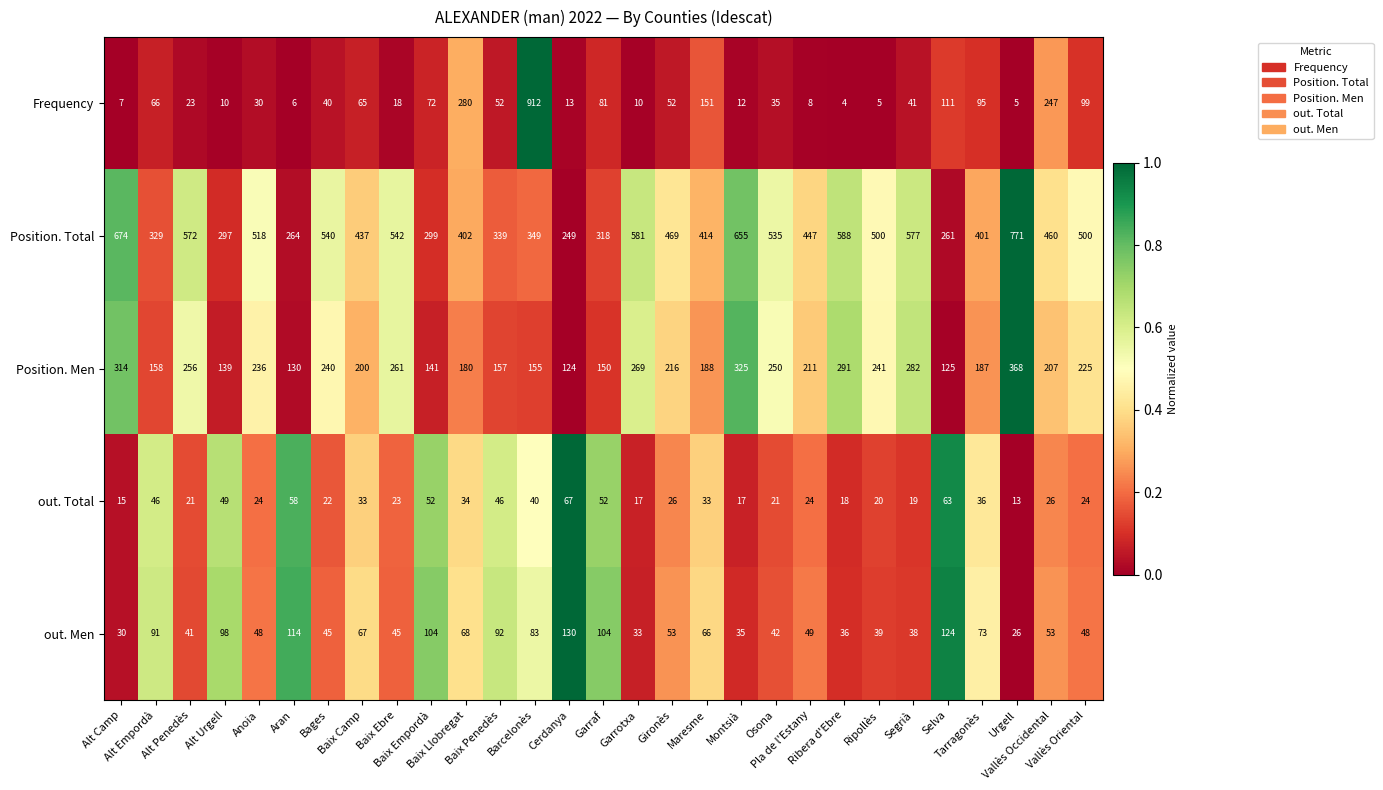

Which series has the largest range (max minus min)?

Frequency